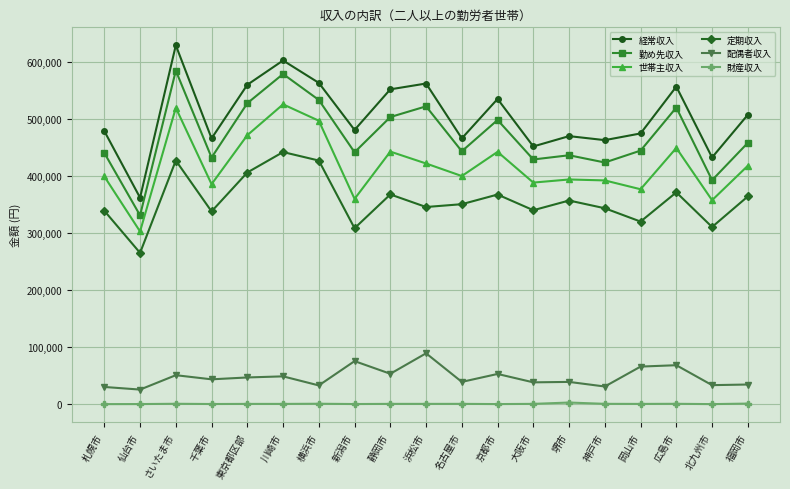

The value of 定期収入 at 大阪市 is 340241. True or false?

True